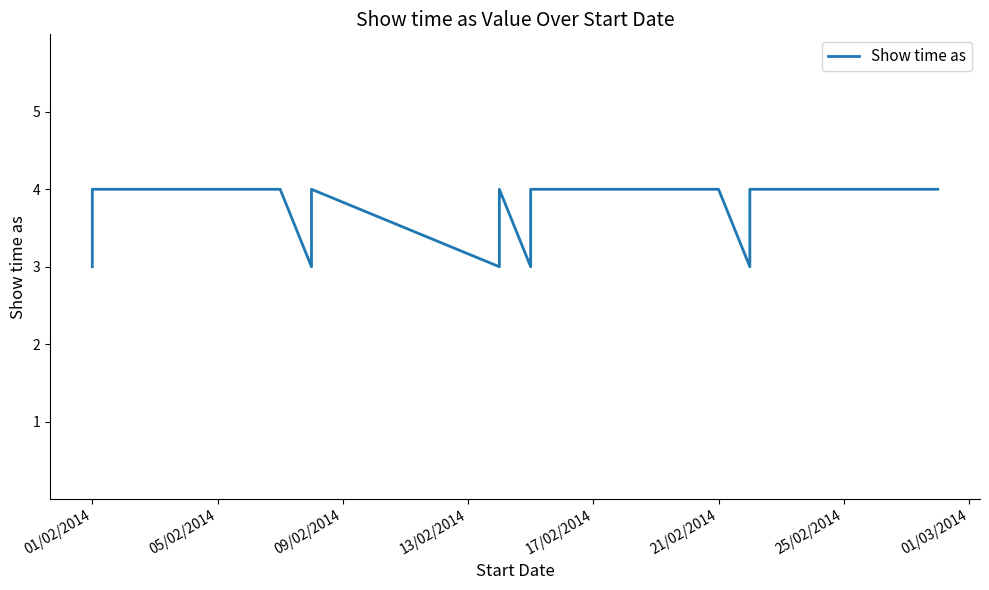

What is the difference between the second highest and minimum values?

1